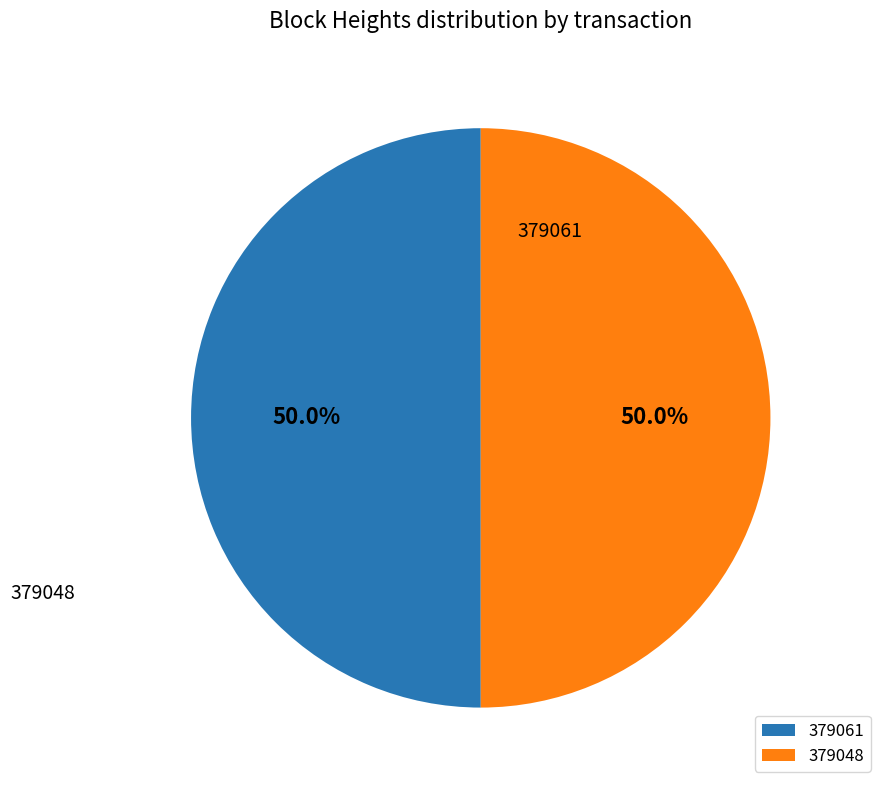

How many segments does this pie chart have?

2